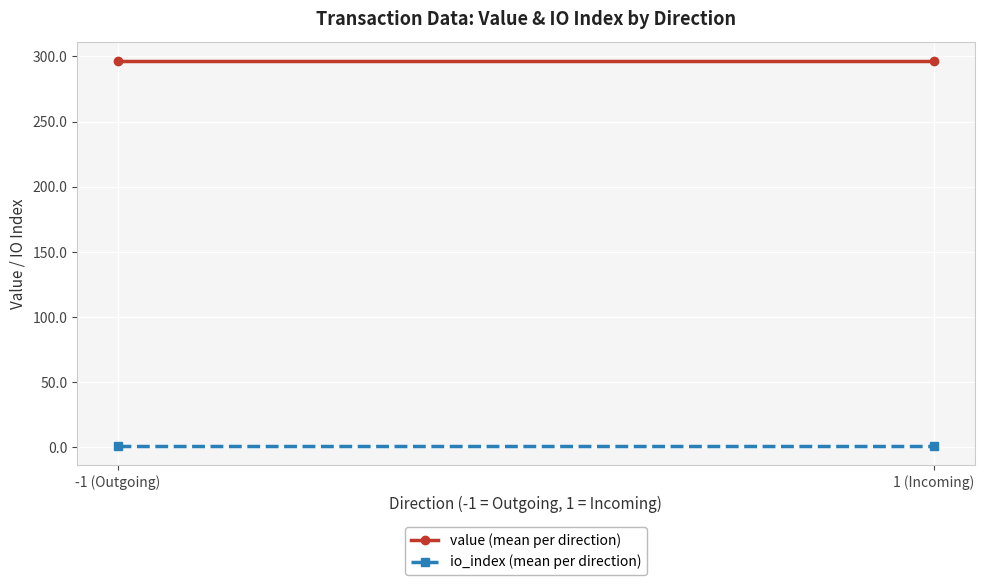

How many distinct data groups are displayed?

2